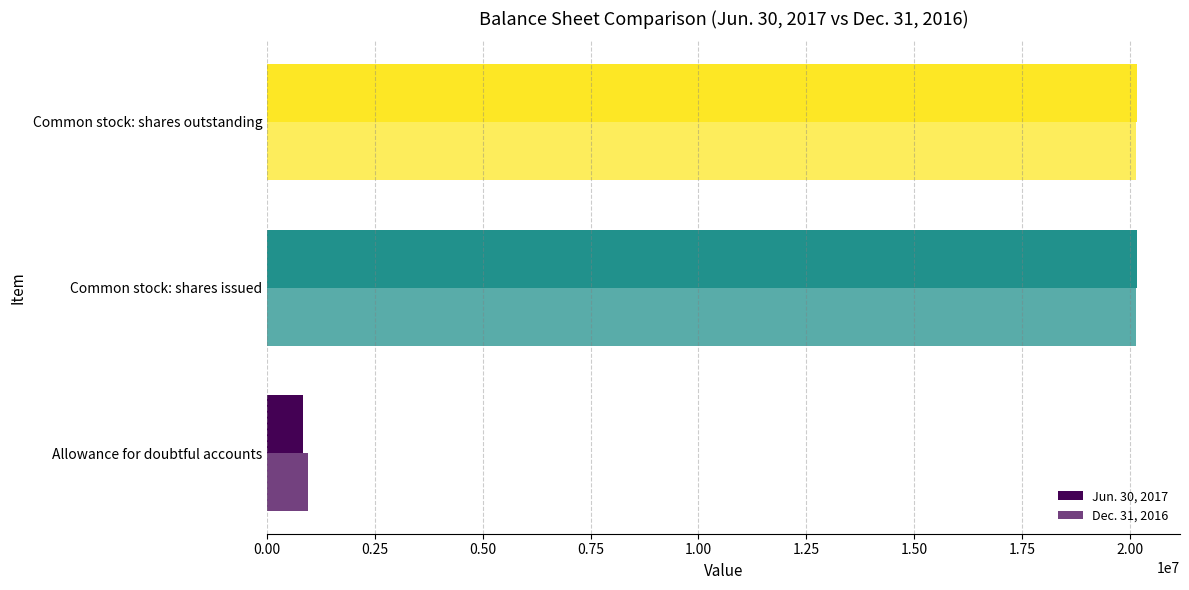

How many data points in Dec. 31, 2016 are less than 20135882?

1